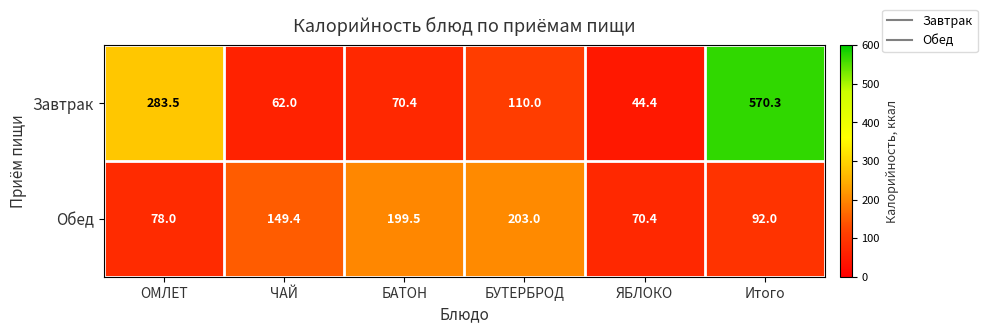

What is the spread (max minus min) of values at БУТЕРБРОД?

93.0